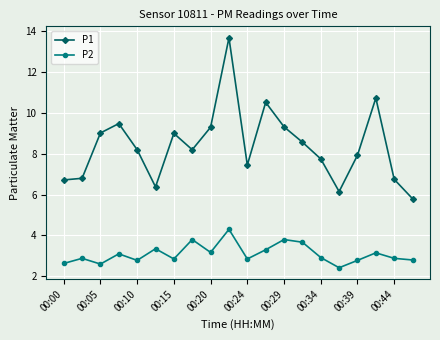

True or false: P1 and P2 cross at least once.

False